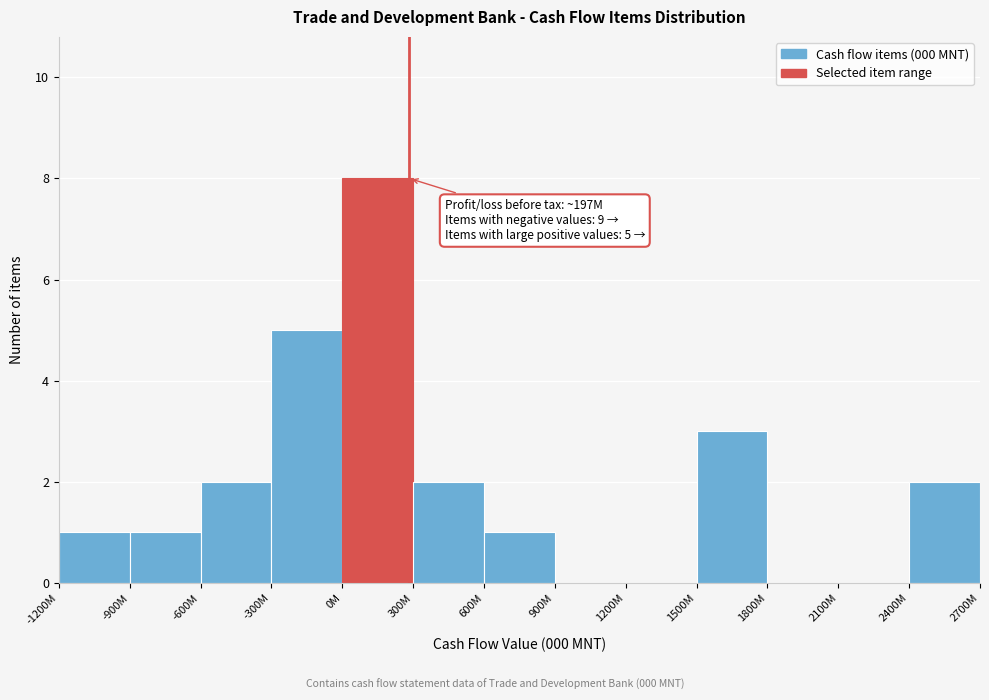

Reading right to left, list all the values displayed in this chart.

2400M=2	2100M=0	1800M=0	1500M=3	1200M=0	900M=0	600M=1	300M=2	0M=8	-300M=5	-600M=2	-900M=1	-1200M=1